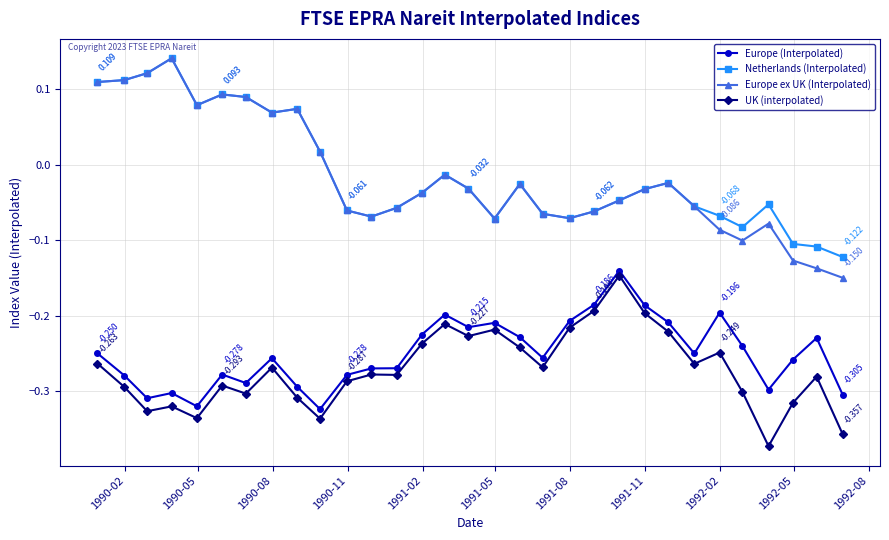

Which series has the largest range (max minus min)?

Europe ex UK (Interpolated)